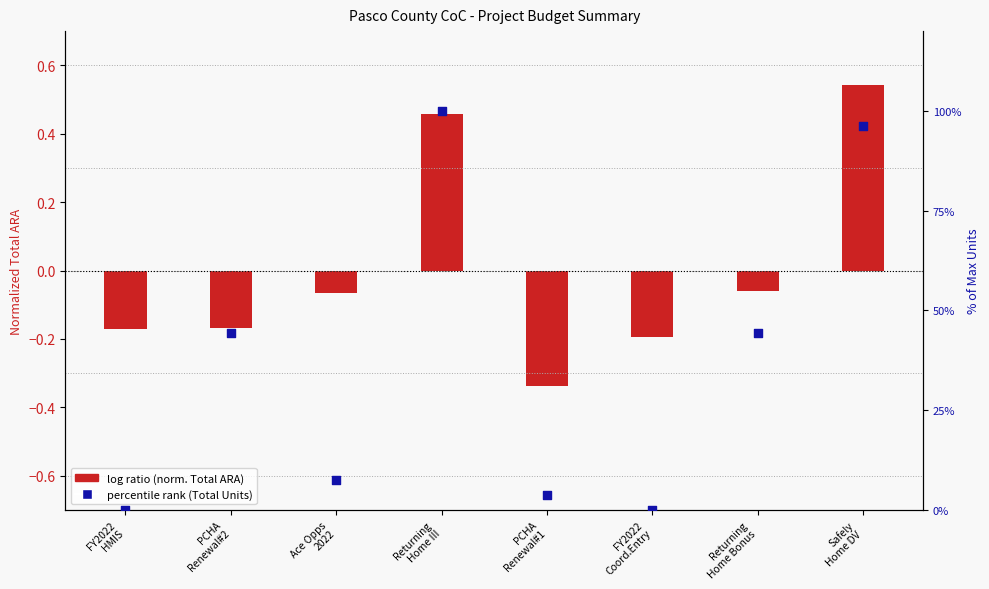

Which series reaches the maximum Y coordinate?

percentile rank (Total Units)